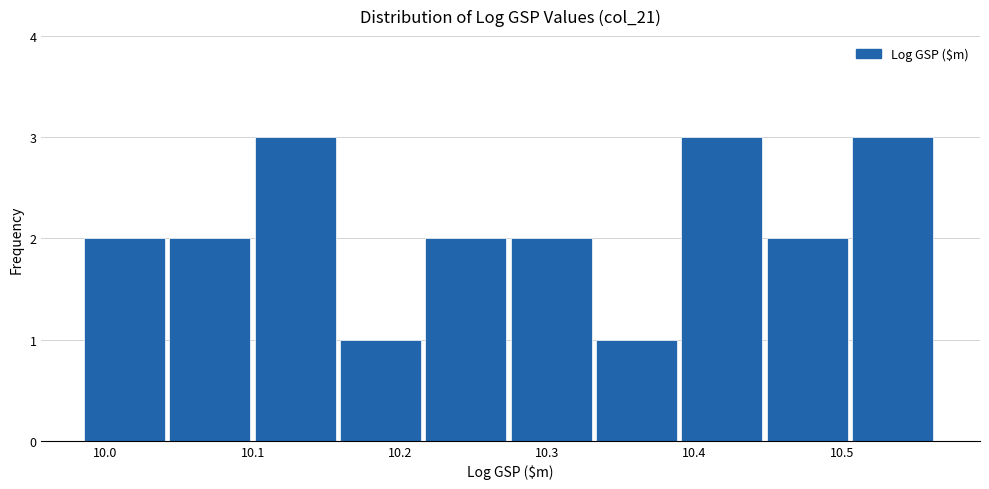

What is the height of the bar covering 10.04 to 10.10 on the x-axis? Neither the bar edges nor the heights are printed on the chart, so give them approximately, as read against the axes.

2